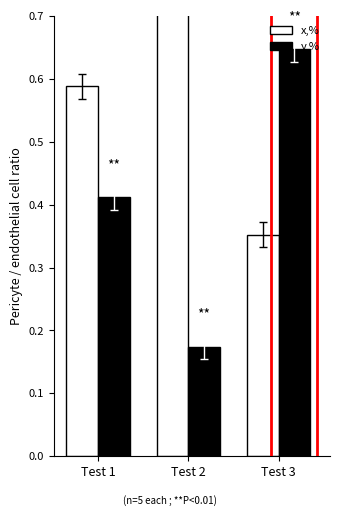

What is the value of the x,% bar at the 3rd from the left?

0.4